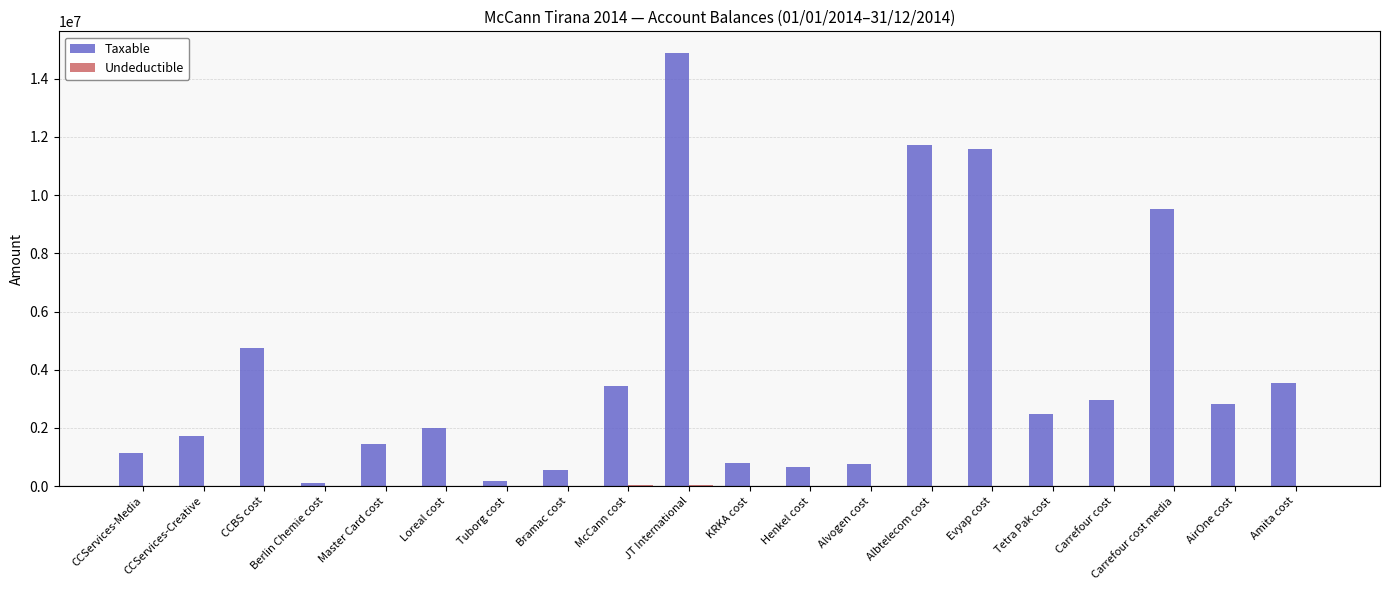

Which series changed the most between Master Card cost and Carrefour cost?

Taxable